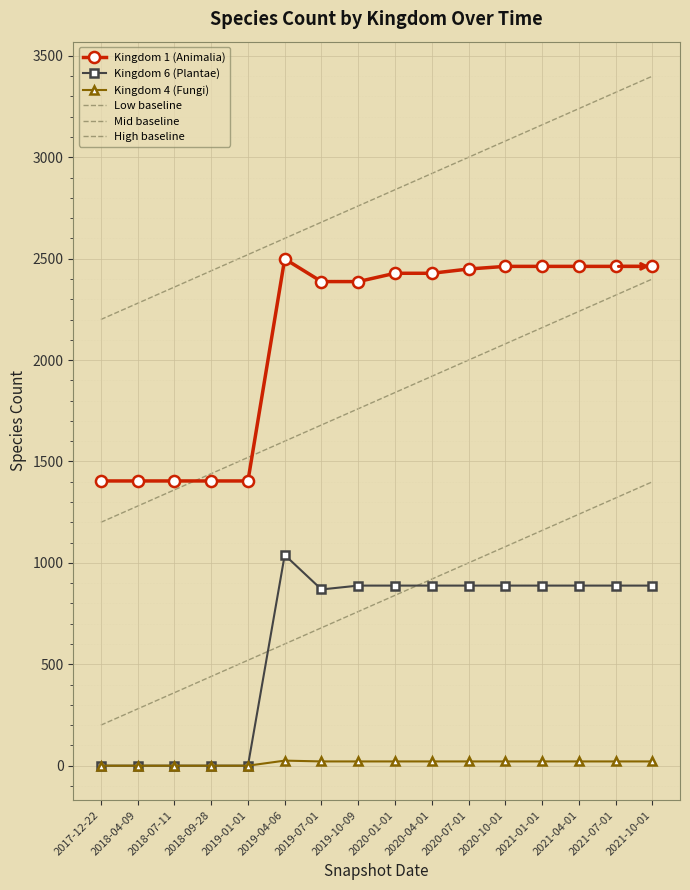

What is the value of the Kingdom 1 (Animalia) point at the 3rd from the left?

1404